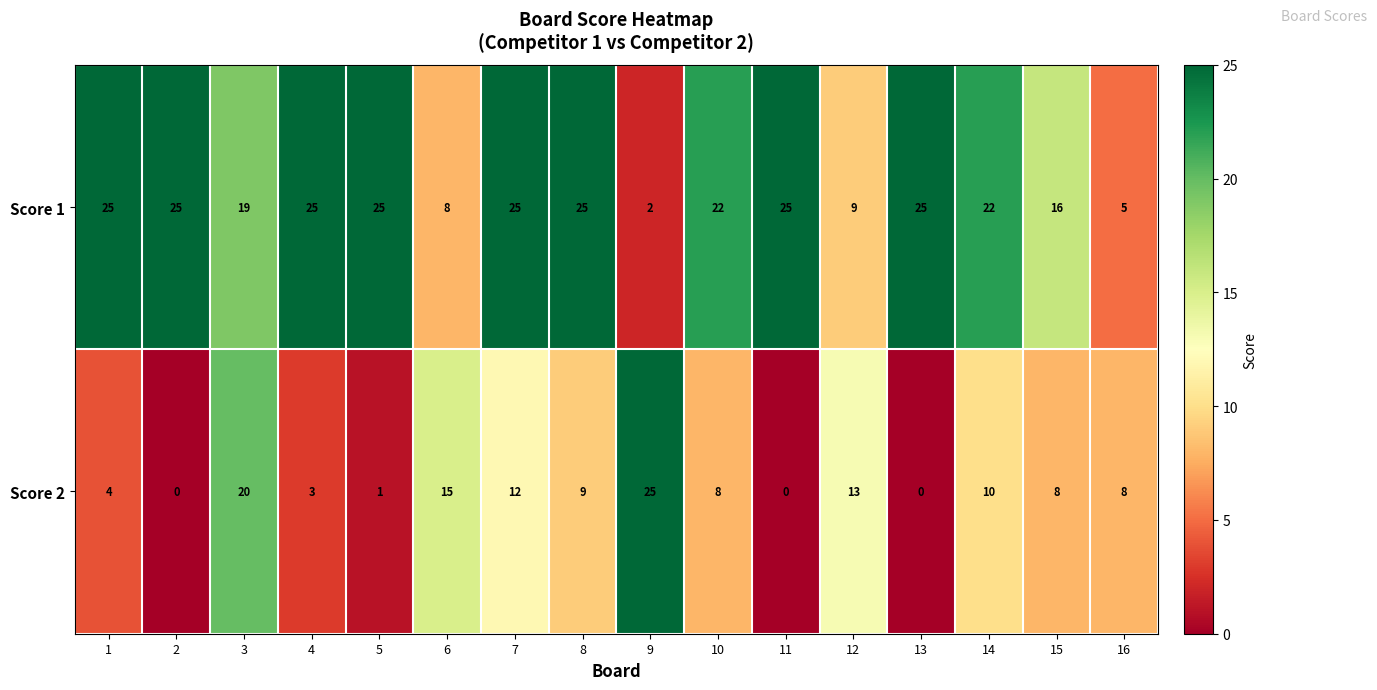

At 16, list the series in order from largest to smallest.

Score 2, Score 1